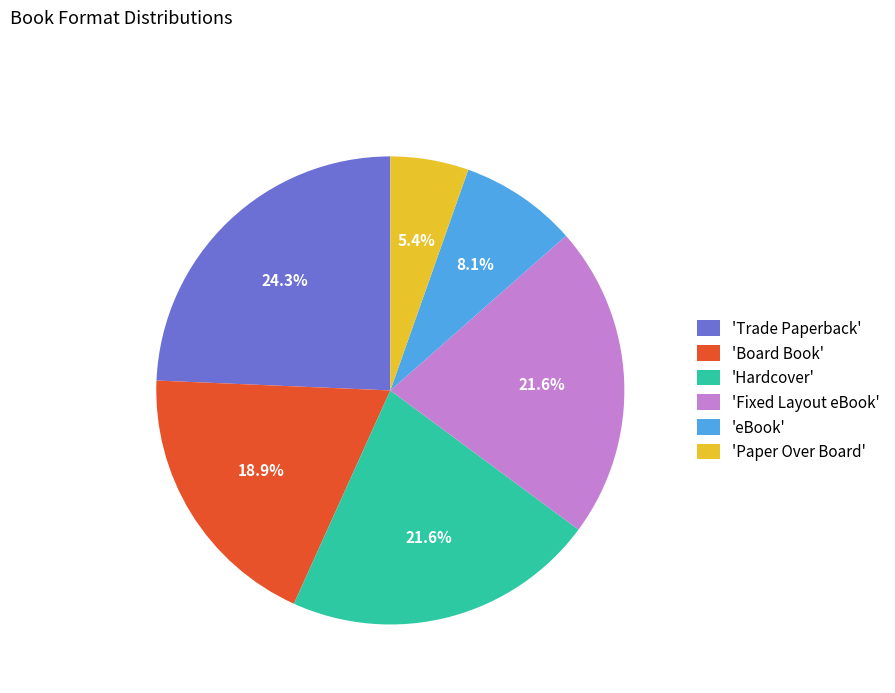

What is the ratio of the value at 'Hardcover' to the value at 'Trade Paperback'?

0.9